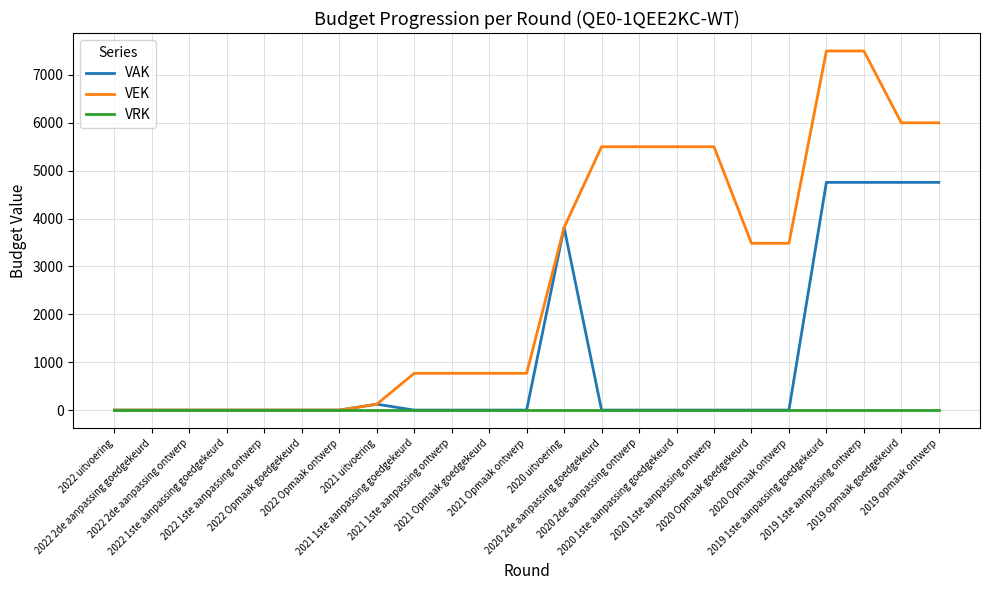

What is the greatest value displayed?

7500